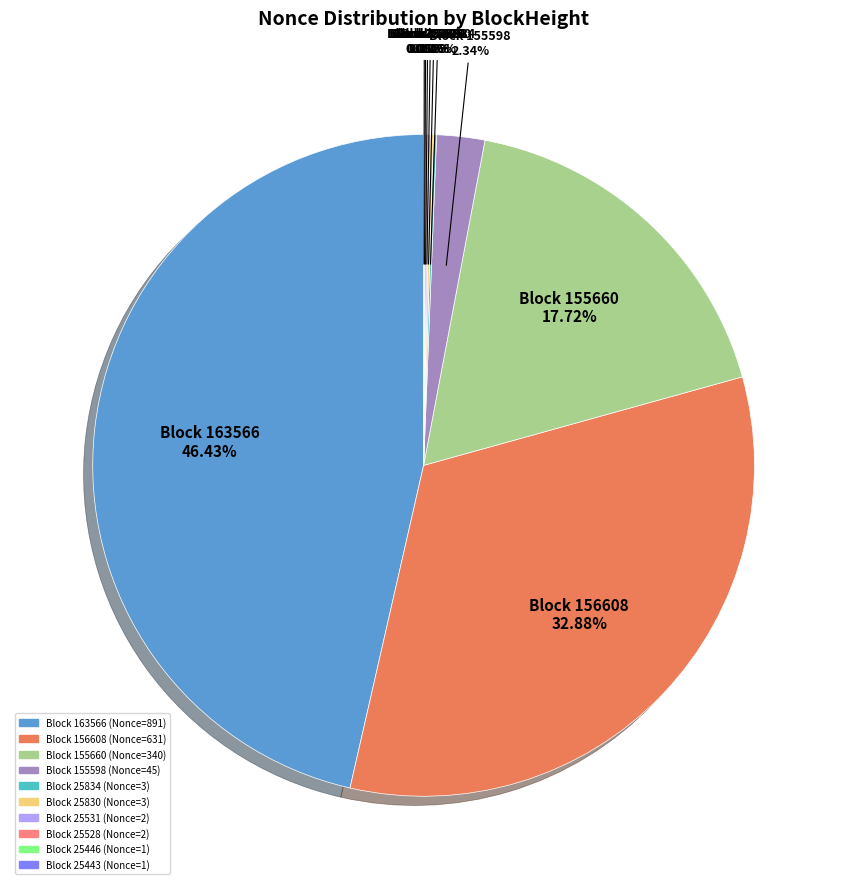

Does any single category account for the majority?

No